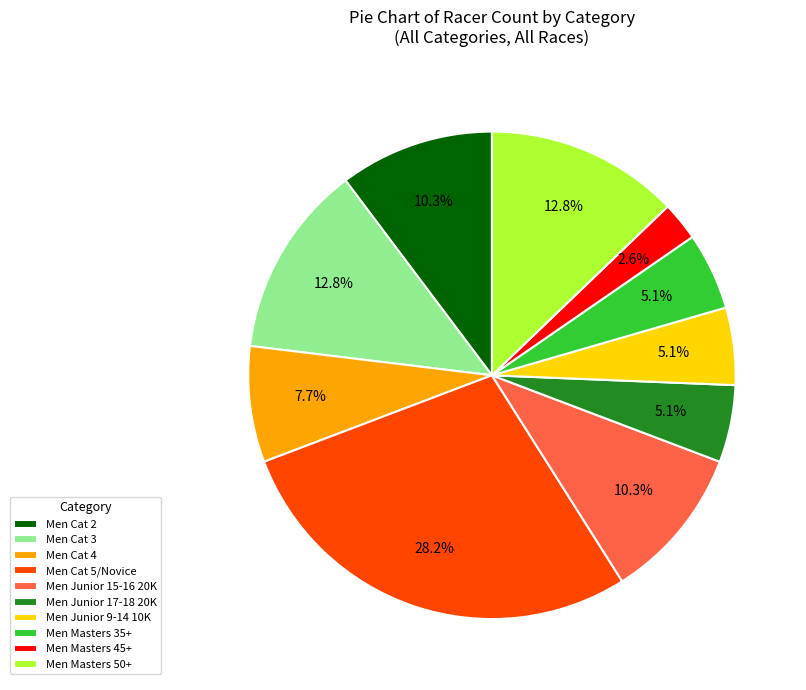

How many segments does this pie chart have?

10